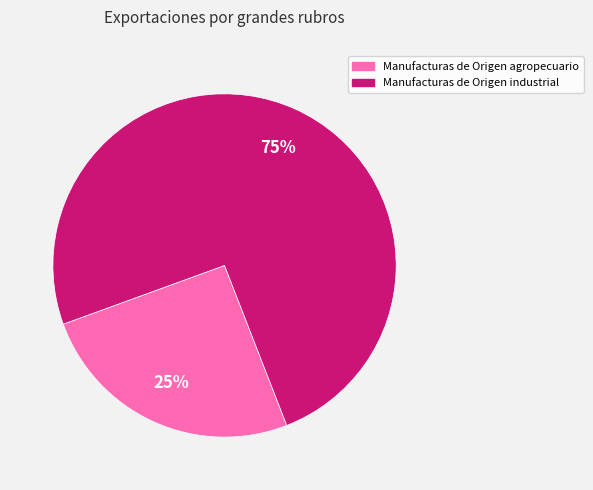

Do Manufacturas de Origen agropecuario and Manufacturas de Origen industrial together represent more than half of the pie?

Yes